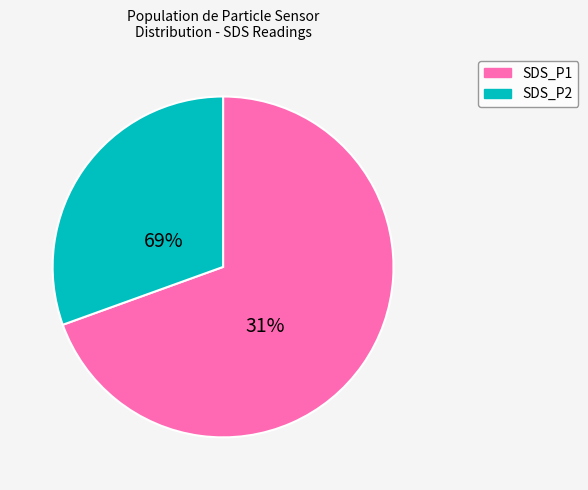

Which category accounts for the majority?

SDS_P1